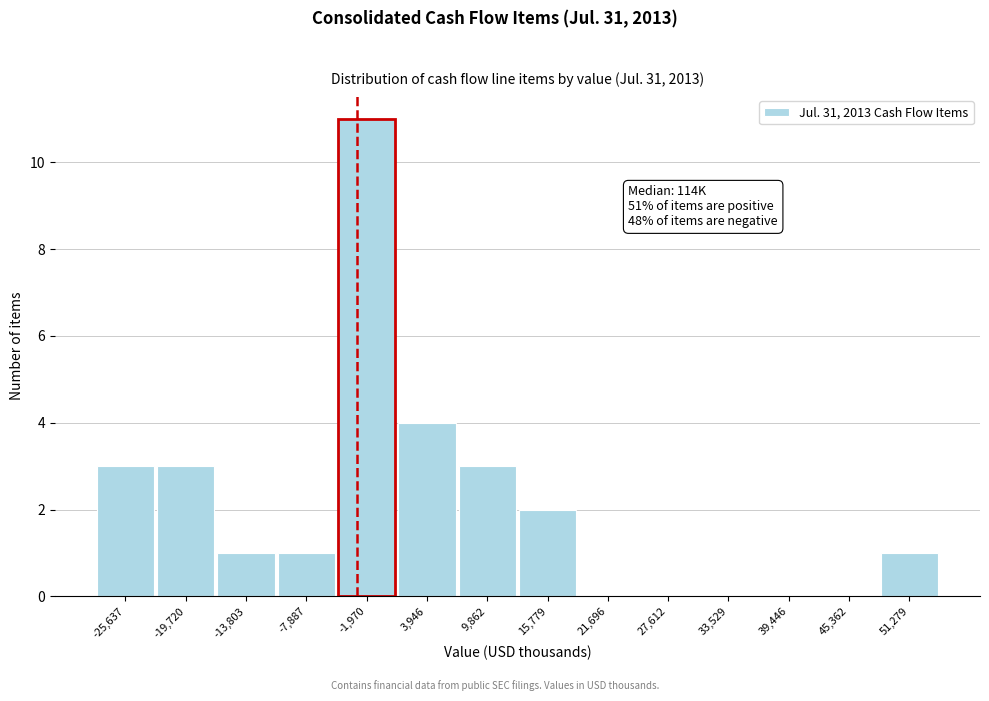

Reading left to right, extract all data points from this chart.

-25,637=3	-19,720=3	-13,803=1	-7,887=1	-1,970=11	3,946=4	9,862=3	15,779=2	21,696=0	27,612=0	33,529=0	39,446=0	45,362=0	51,279=1